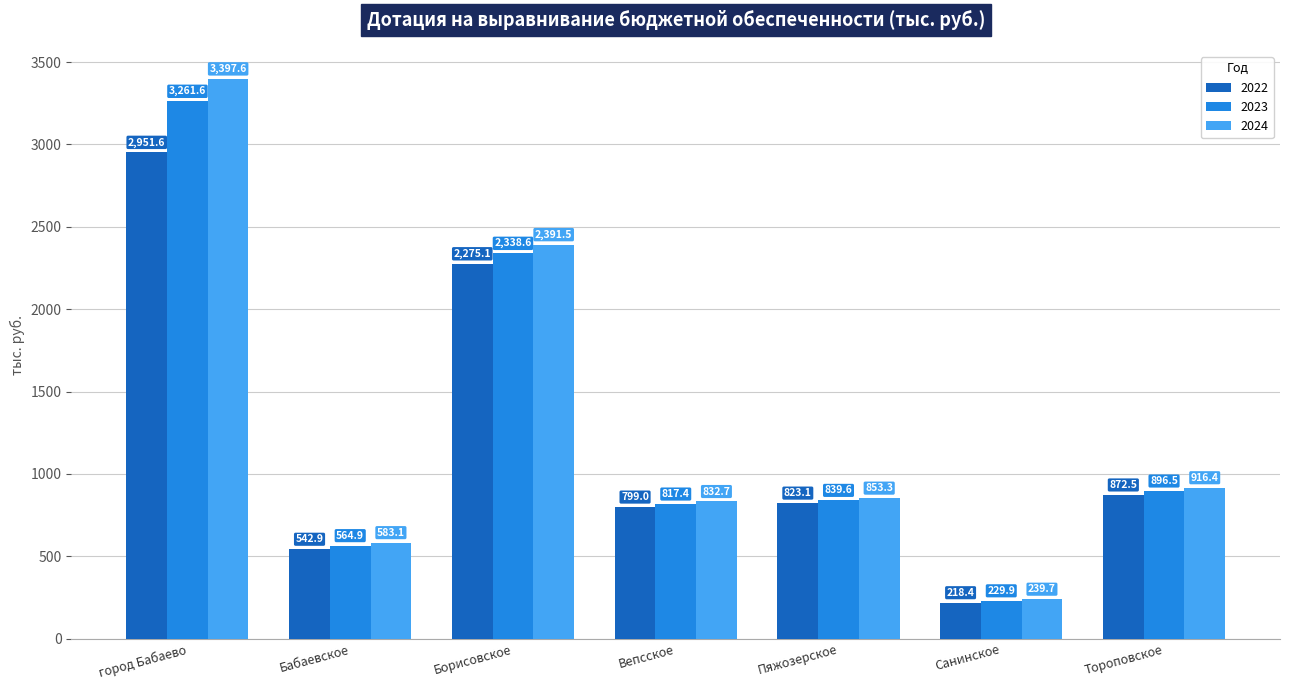

At which label is 2022 closest to 1585?

Борисовское